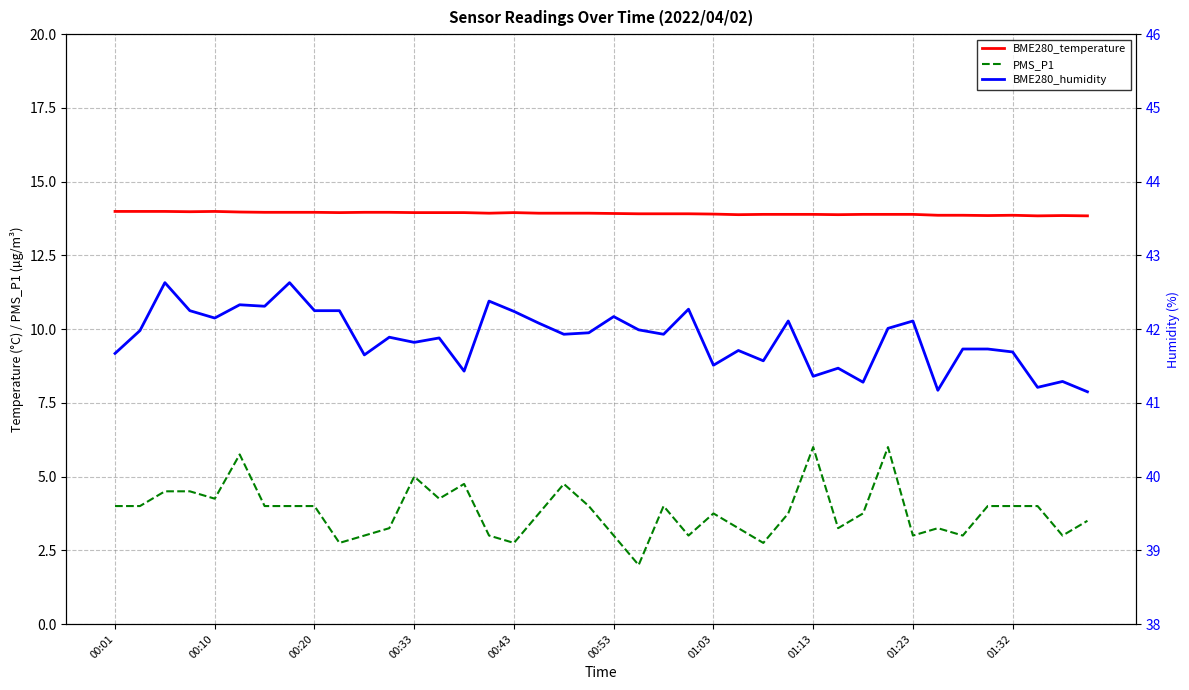

Is the value of PMS_P1 at 19 greater than the value of BME280_temperature at 33?

No